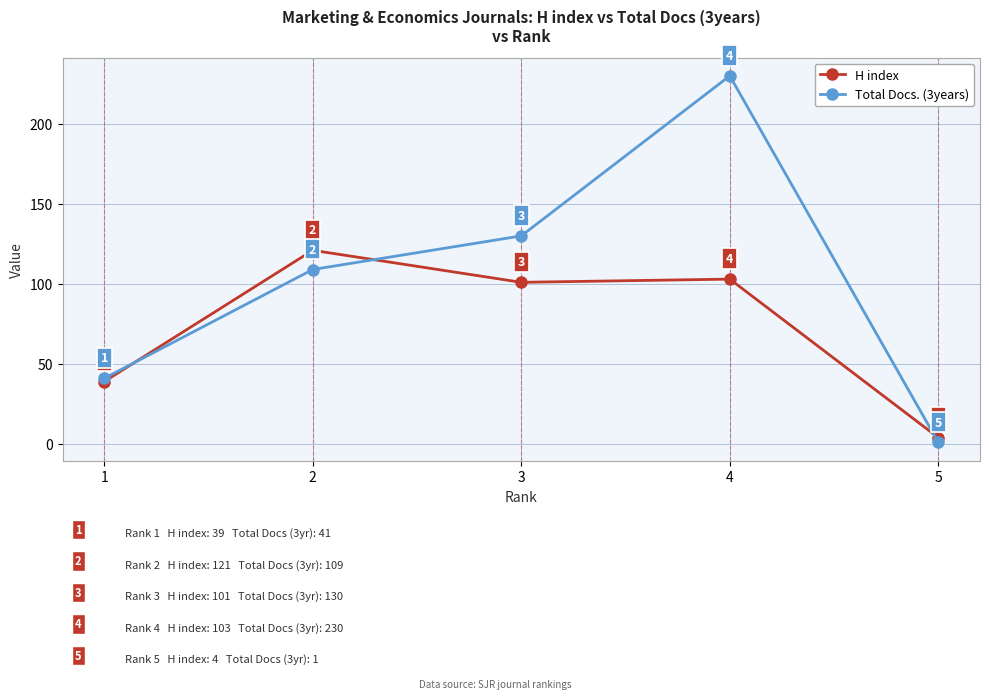

Does the chart have visible grid lines?

Yes